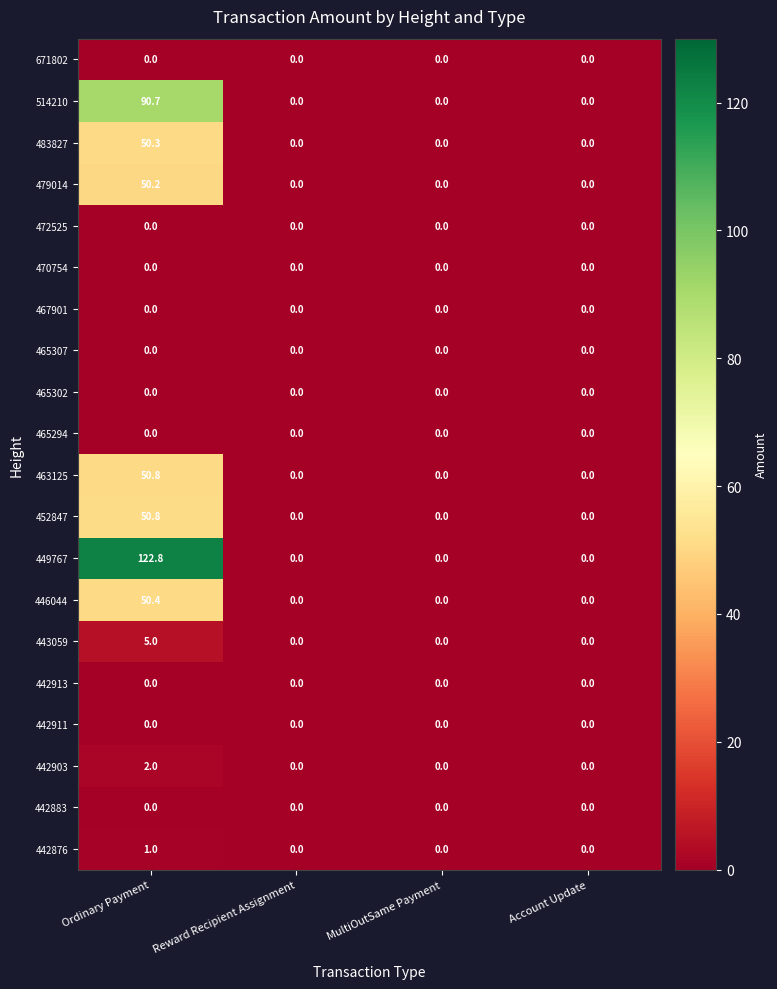

What is the difference between the maximum and minimum values in the 443059 series?

5.0